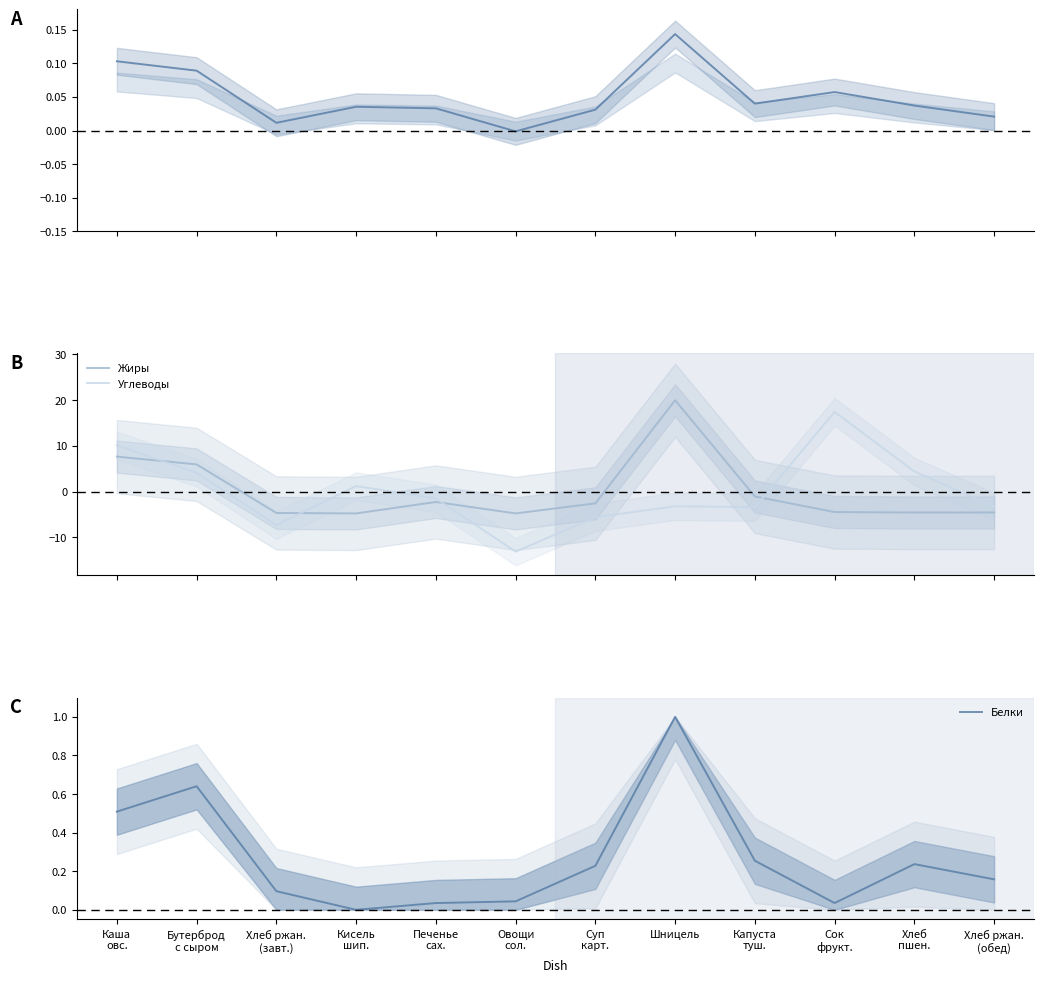

Rank the series at Хлеб
пшен. from lowest to highest value.

Жиры, Калорийность, Белки, Углеводы